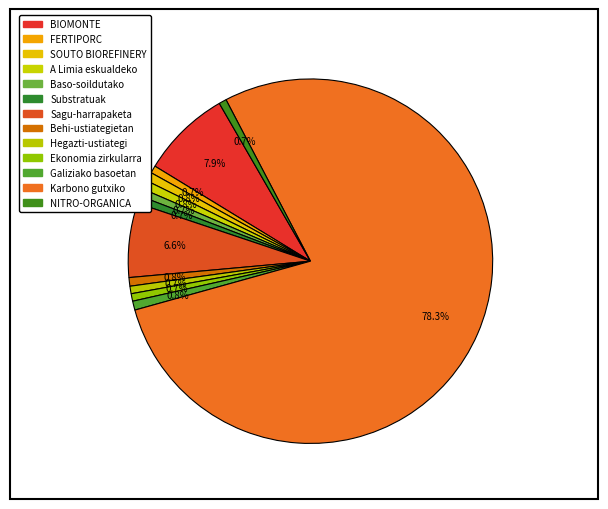

How many segments does this pie chart have?

13